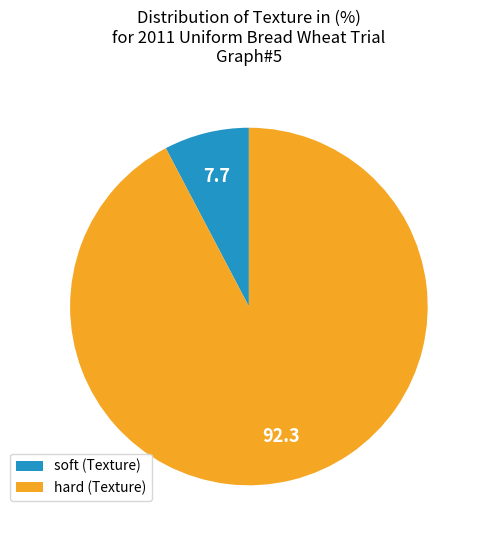

Approximately how many times larger is the value at soft compared to hard?

0.1